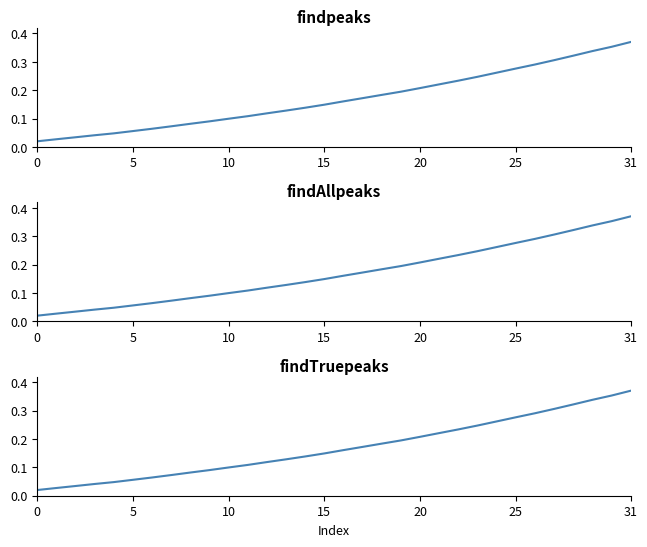

How many lines are shown in the chart?

1